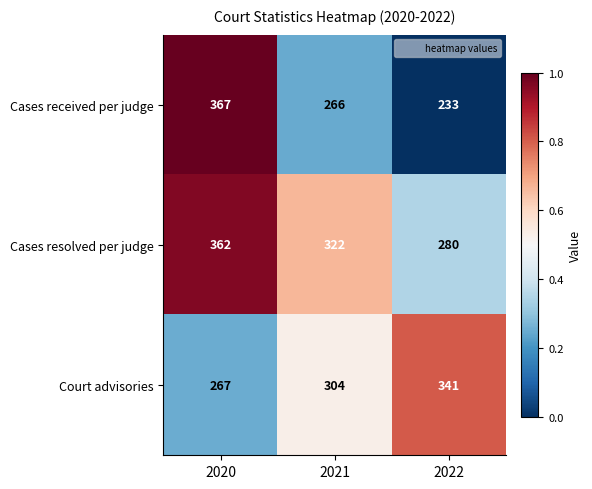

Which series changed the most between 2020 and 2022?

Cases received per judge